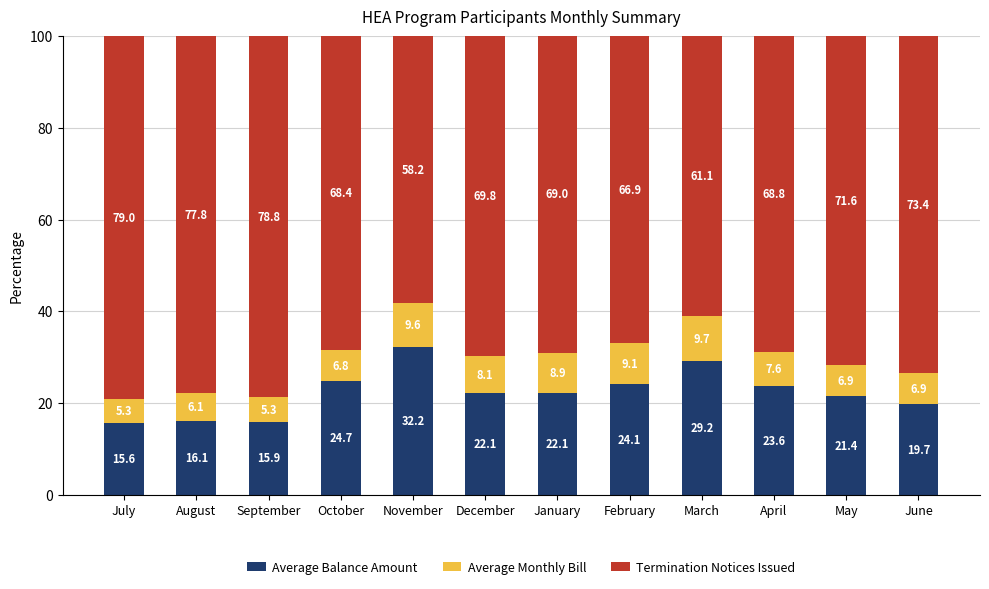

Read the Average Balance Amount value at September.

15.9